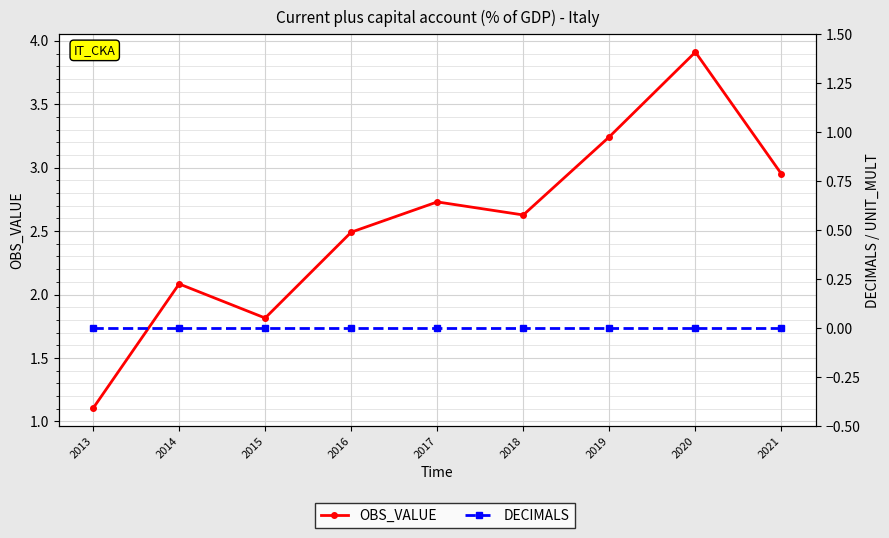

True or false: DECIMALS and OBS_VALUE cross at least once.

False